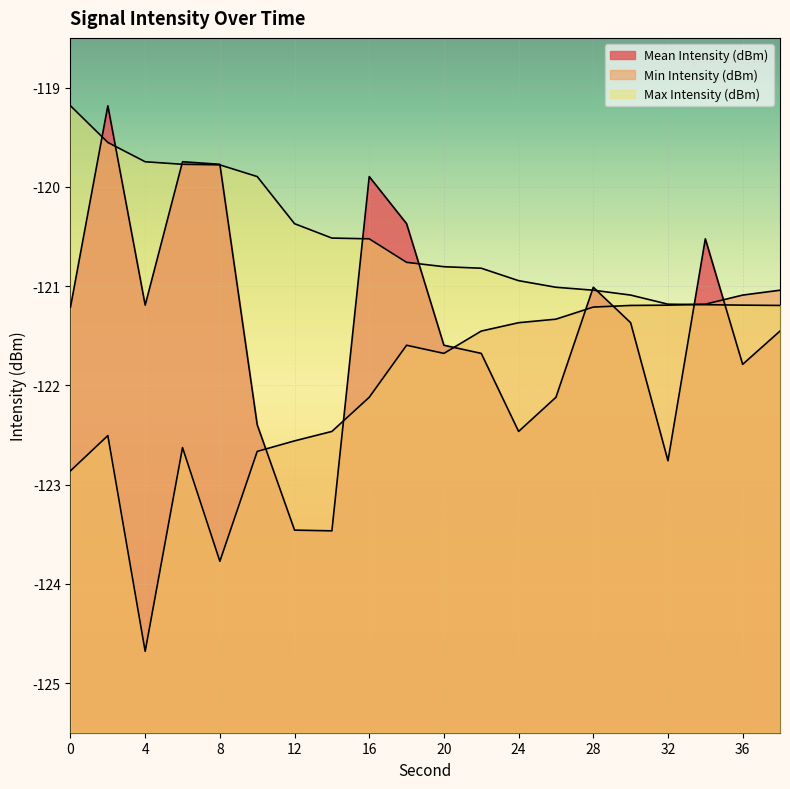

What is the value of the Mean Intensity (dBm) point at the 4th from the left?

-119.7